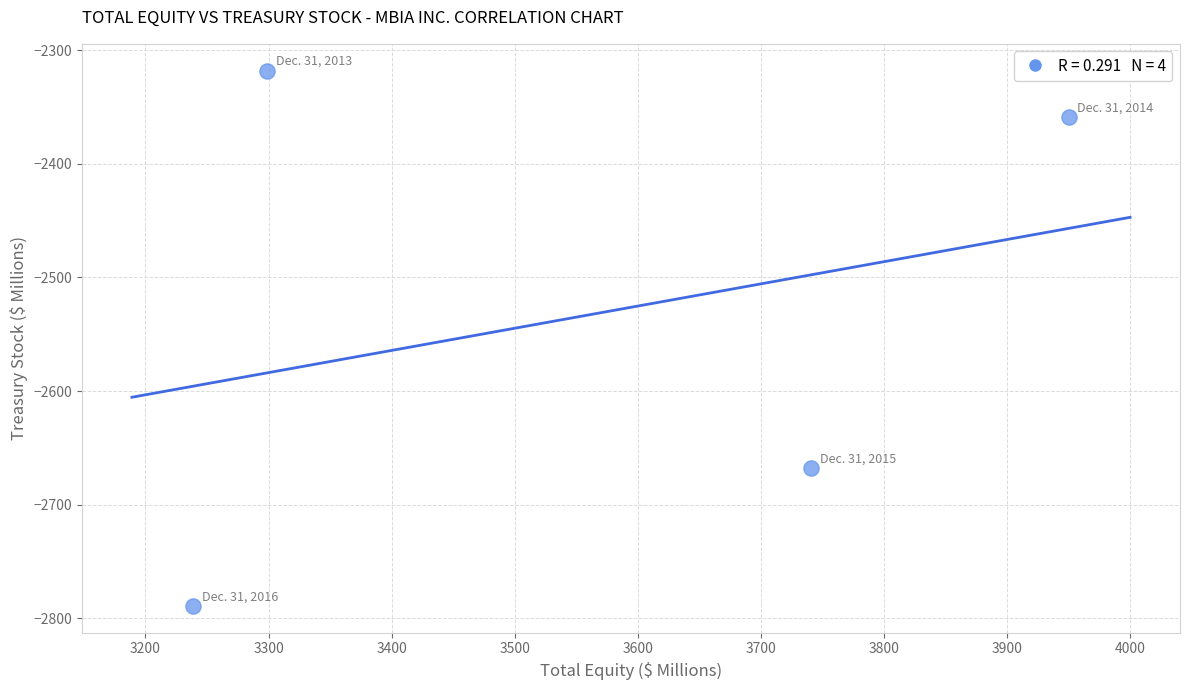

What is the range of X values (max minus min)?

711